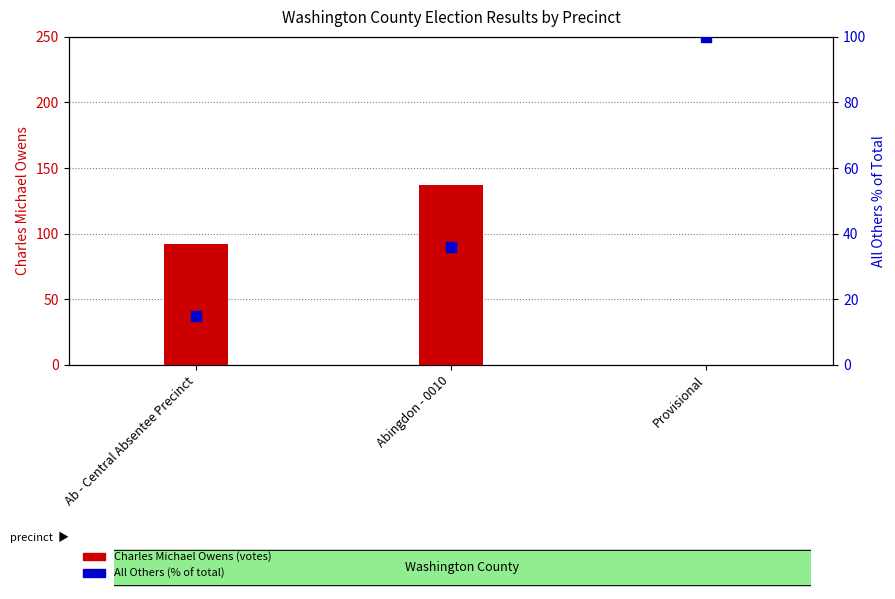

Is the value of All Others (% of Total) at Abingdon - 0010 greater than the value of Charles Michael Owens at Abingdon - 0010?

No